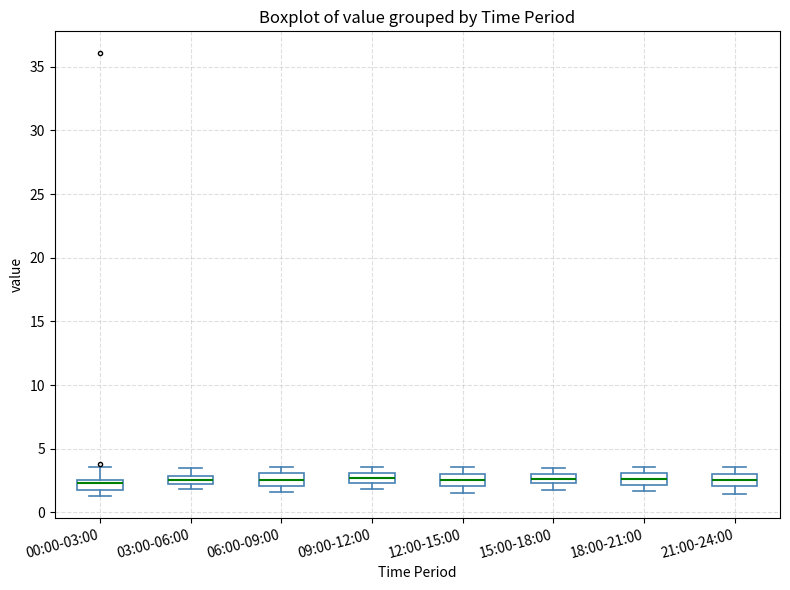

Where is the upper edge of the box for 00:00-03:00 on the y-axis? The values are not printed on the chart, so give them approximately, as read against the axis.

2.5